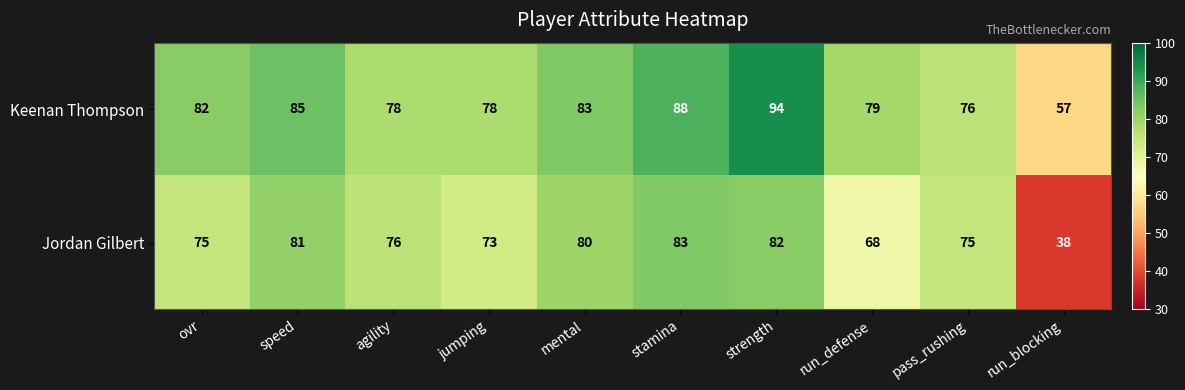

Reading left to right, what are all the values shown in this chart?

Keenan Thompson: 82	85	78	78	83	88	94	79	76	57
Jordan Gilbert: 75	81	76	73	80	83	82	68	75	38